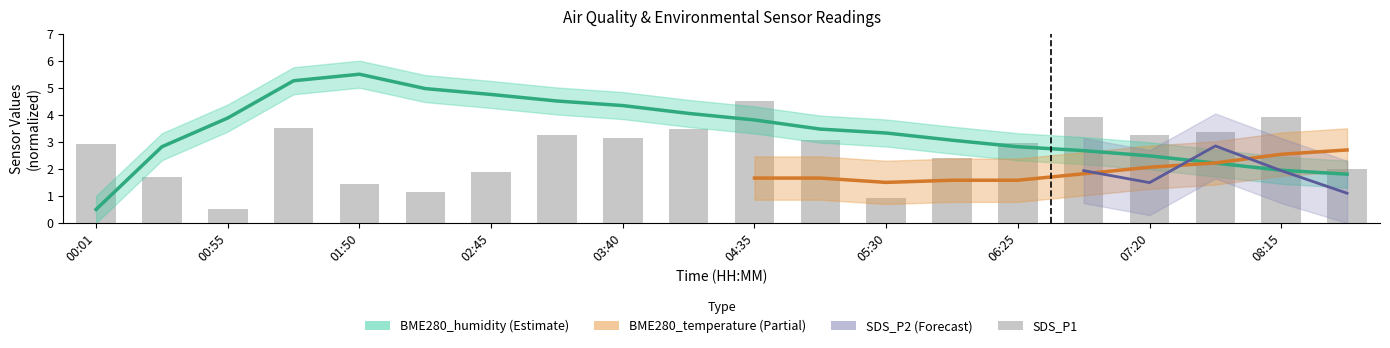

True or false: SDS_P1 has a value of 3.1 at 03:40.

True